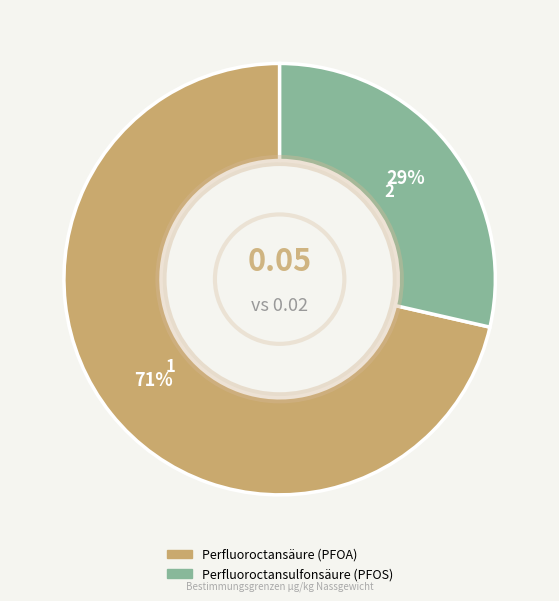

What is the smallest slice in the pie chart?

Perfluoroctansulfonsäure (PFOS)